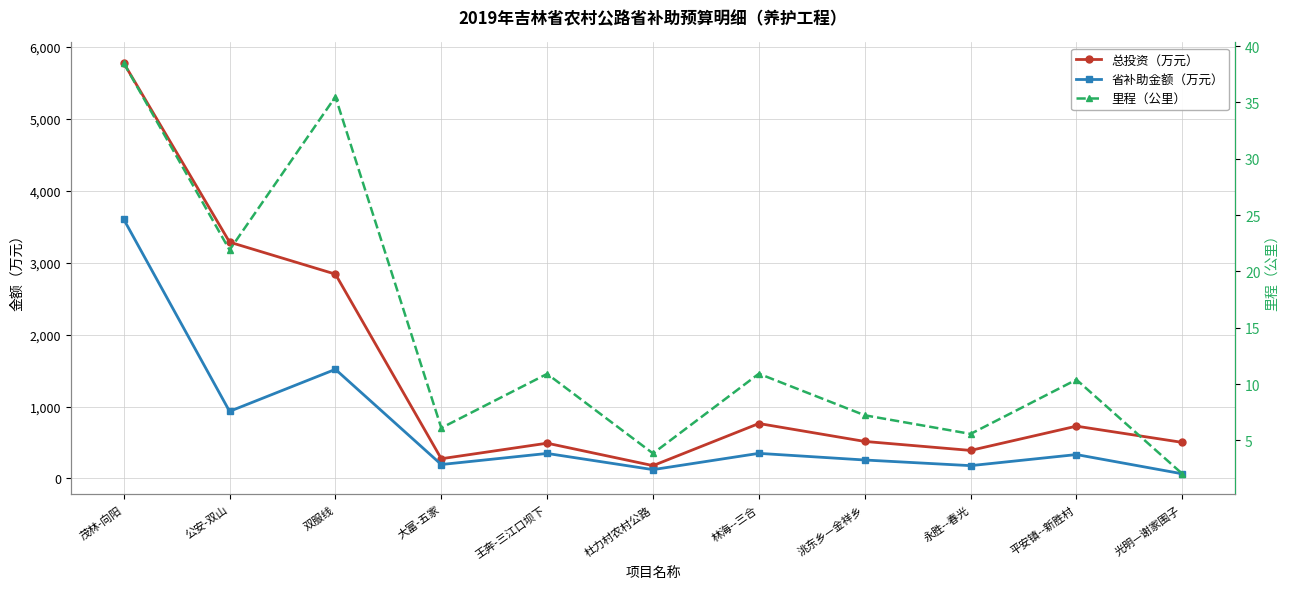

List the series in order of their peak value, highest first.

总投资（万元）, 省补助金额（万元）, 里程（公里）